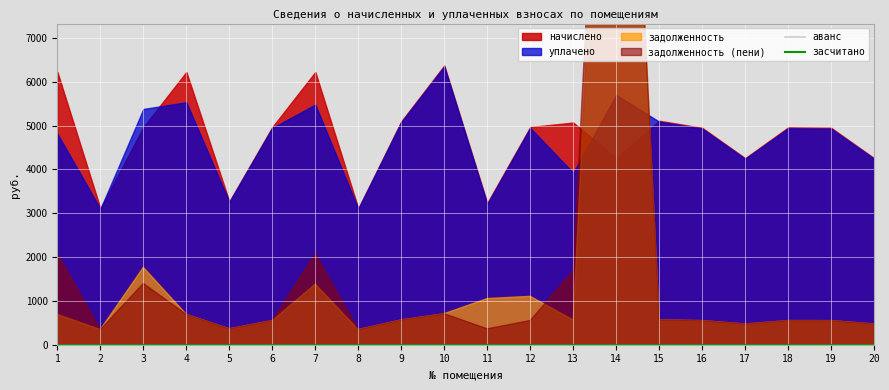

What is the sum of all задолженность values?

33728.6